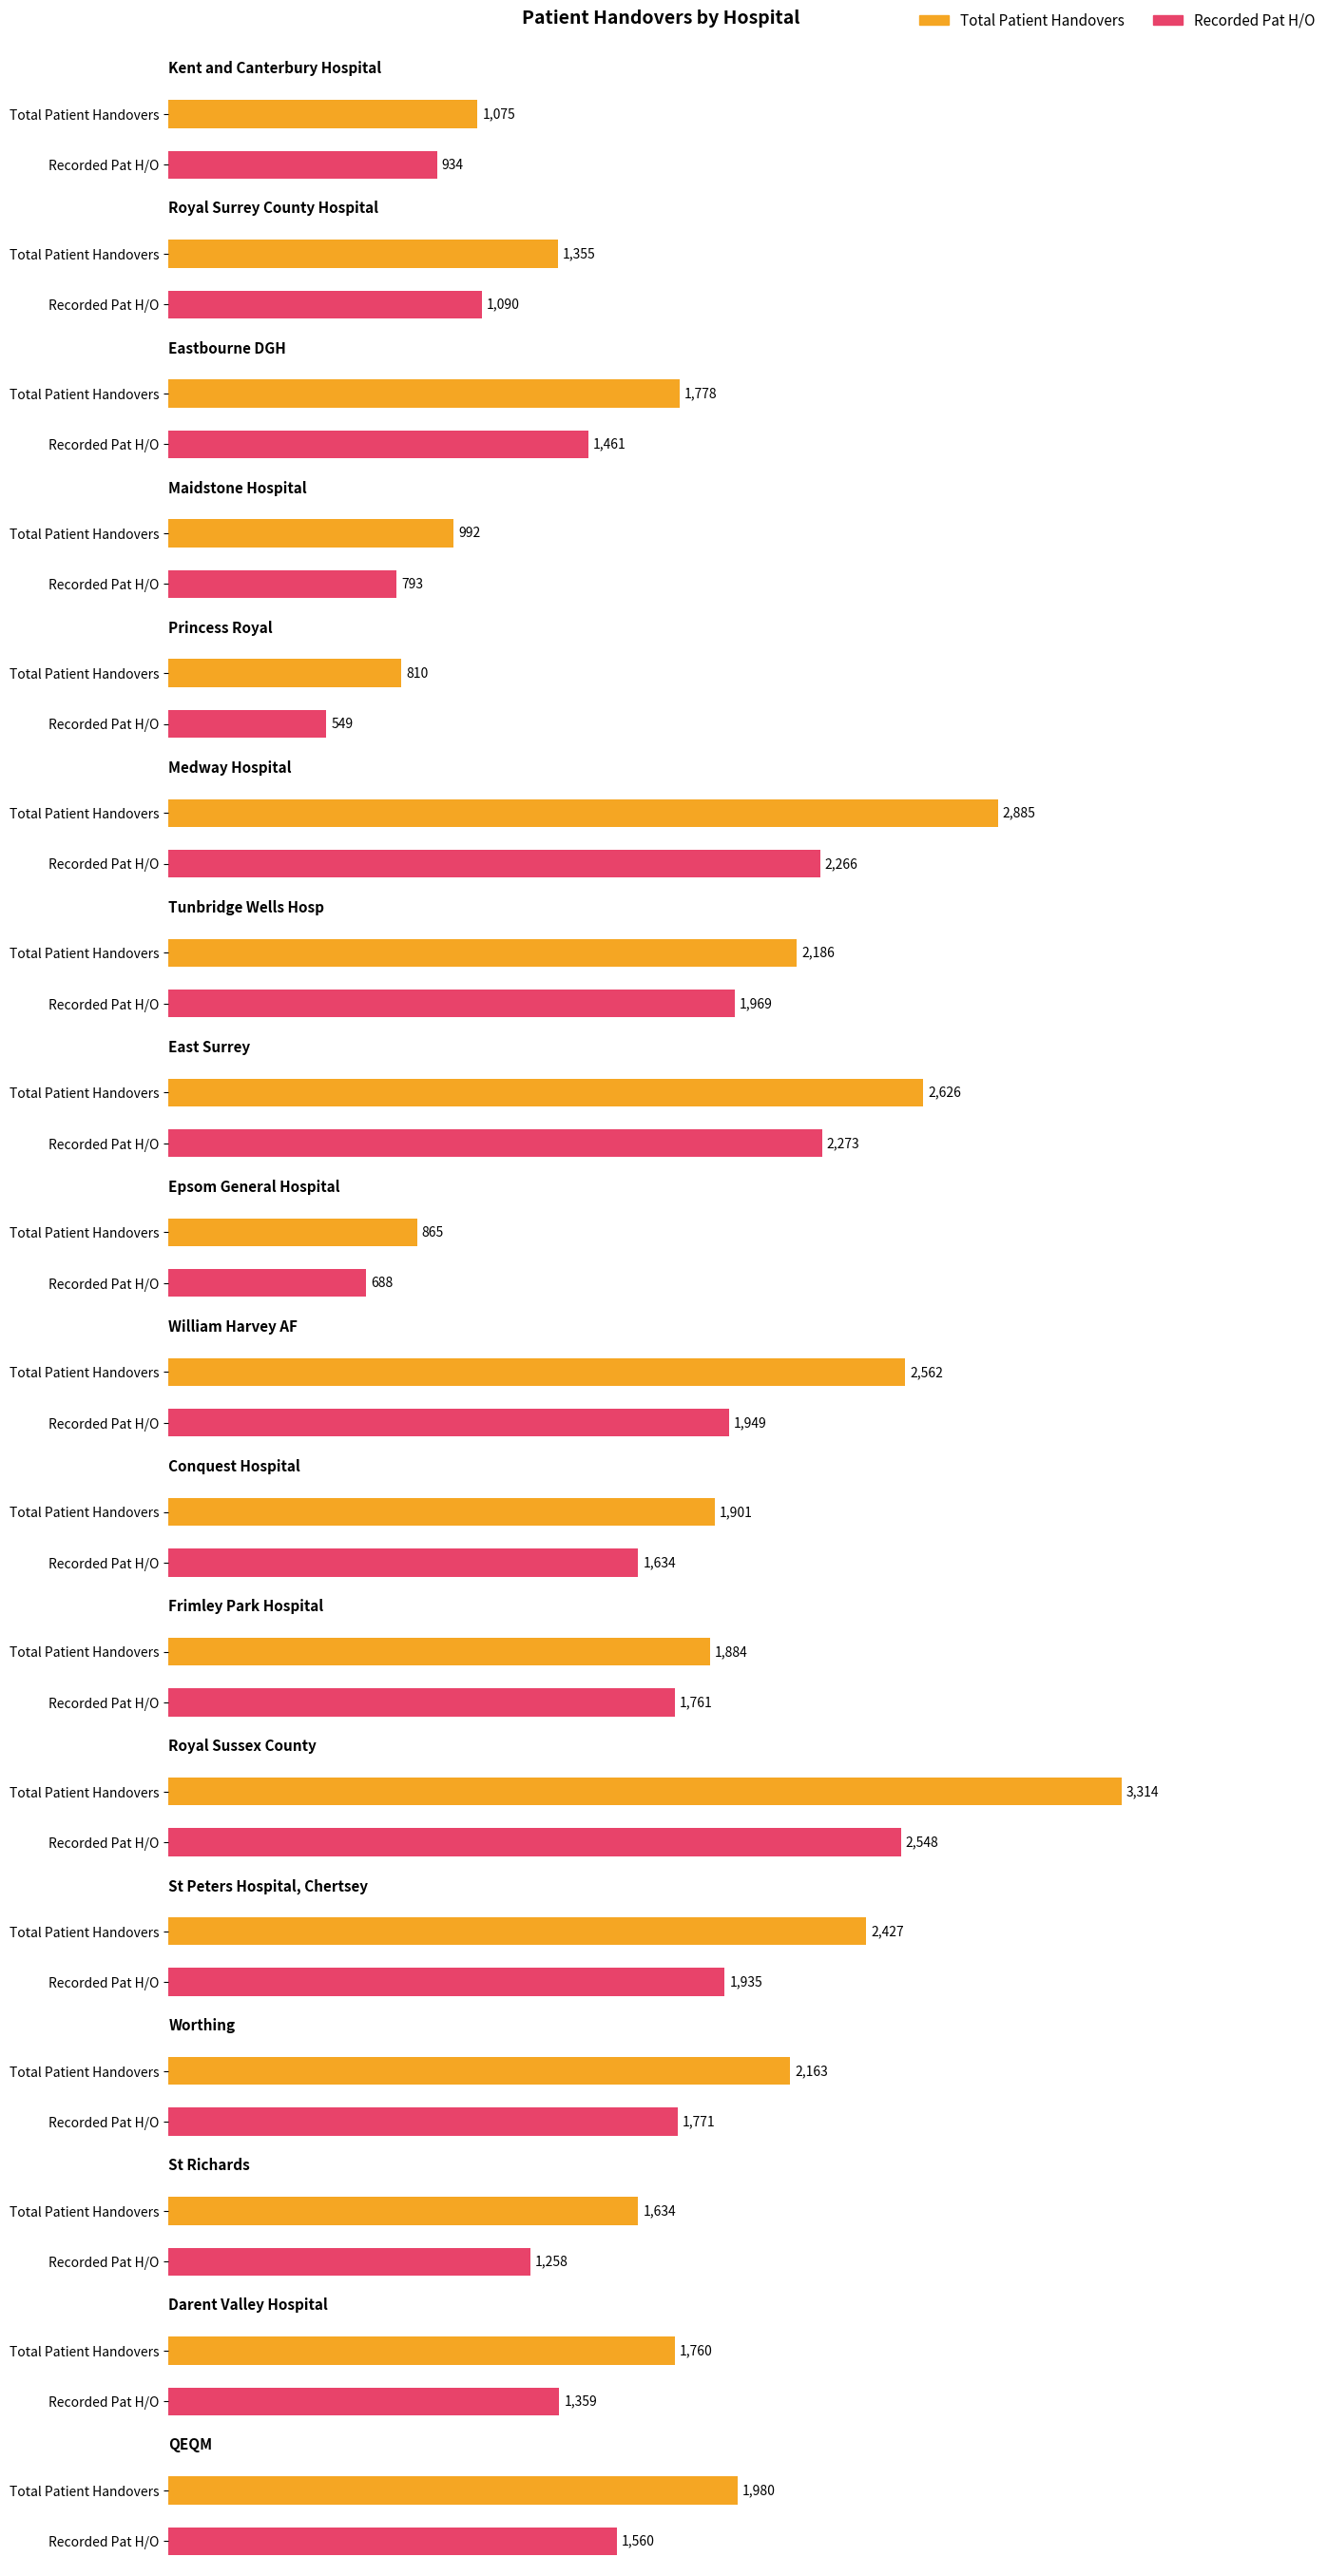

What is the difference between the highest and lowest values at Princess Royal?

261